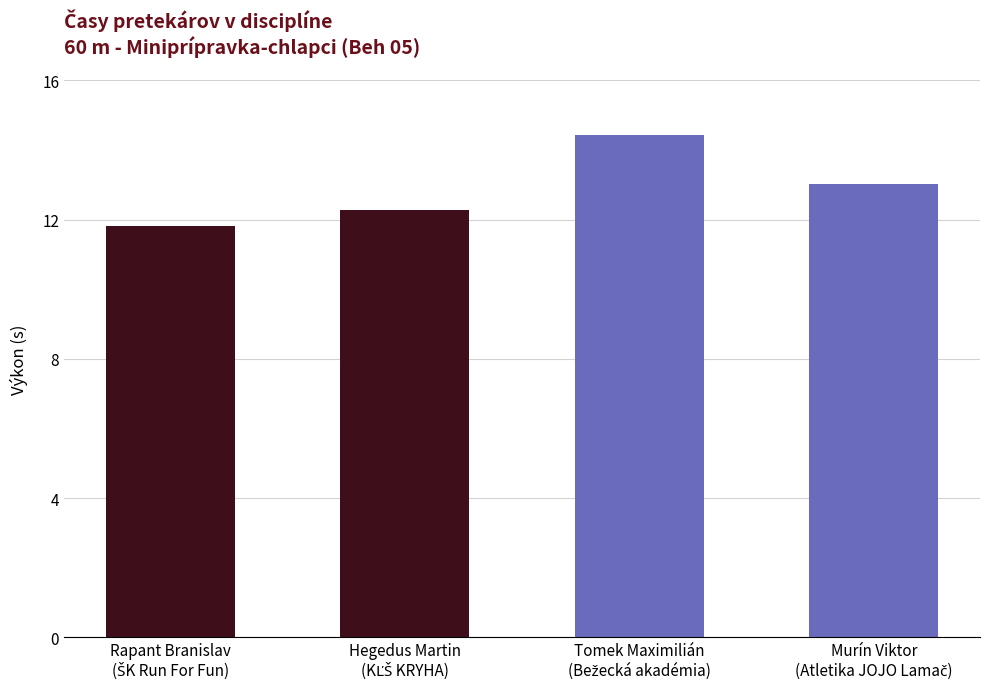

List the labels in order of value, largest first.

Tomek Maximilián
(Bežecká akadémia), Murín Viktor
(Atletika JOJO Lamač), Hegedus Martin
(KĽŠ KRYHA), Rapant Branislav
(ŠK Run For Fun)